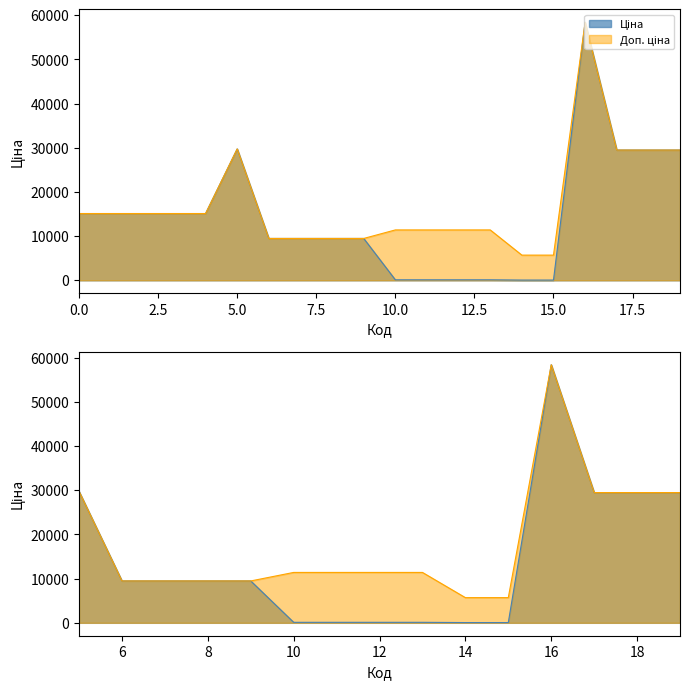

What are all the series names shown in the legend?

Ціна, Доп. ціна